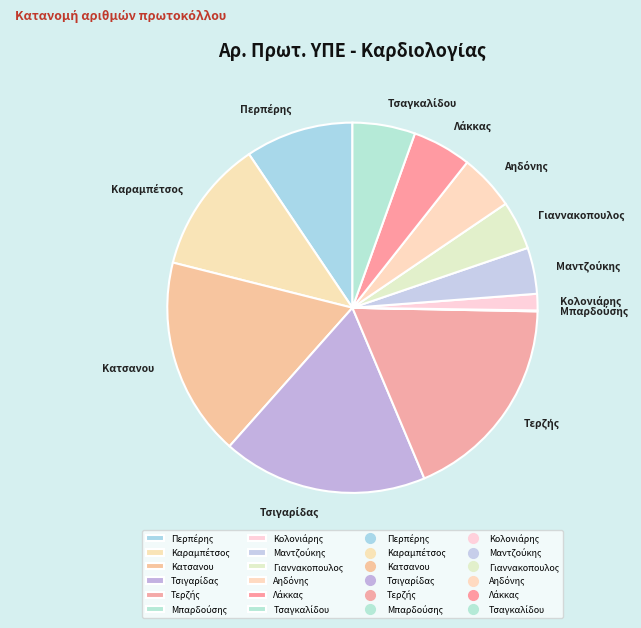

Is there a majority slice in this chart?

No